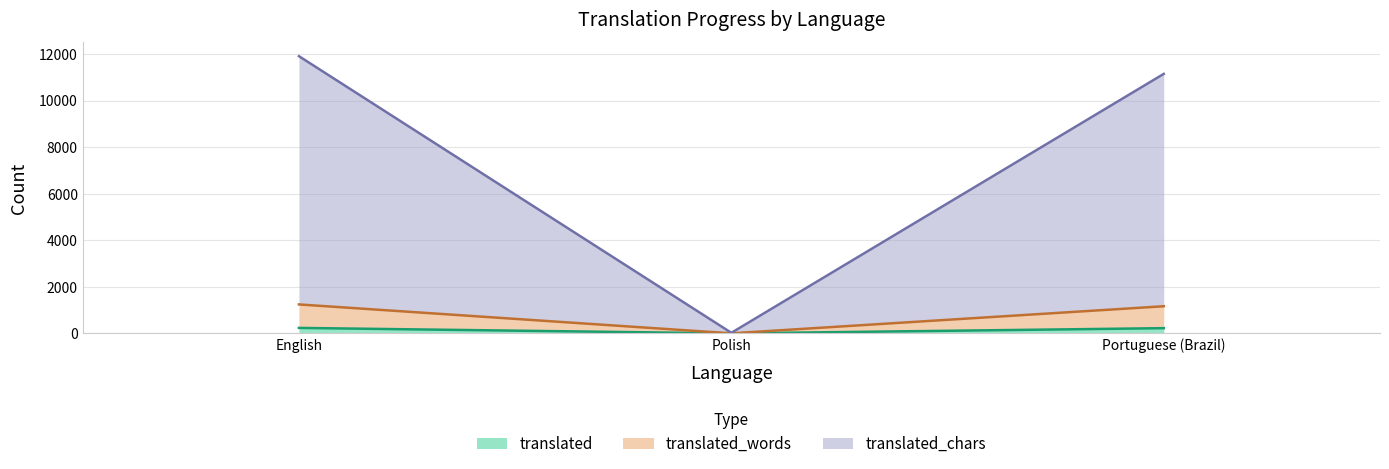

At which category is the sum across all series the highest?

English